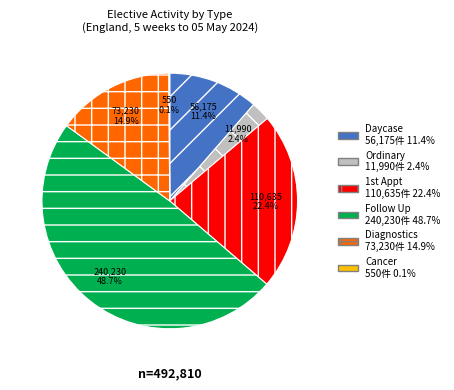

Is there any slice that represents more than half of the pie?

No